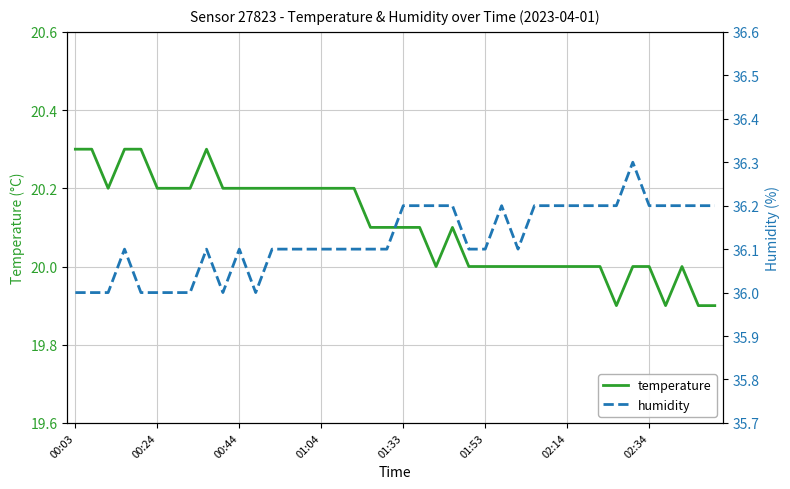

List the series in order of their overall mean, highest first.

humidity, temperature